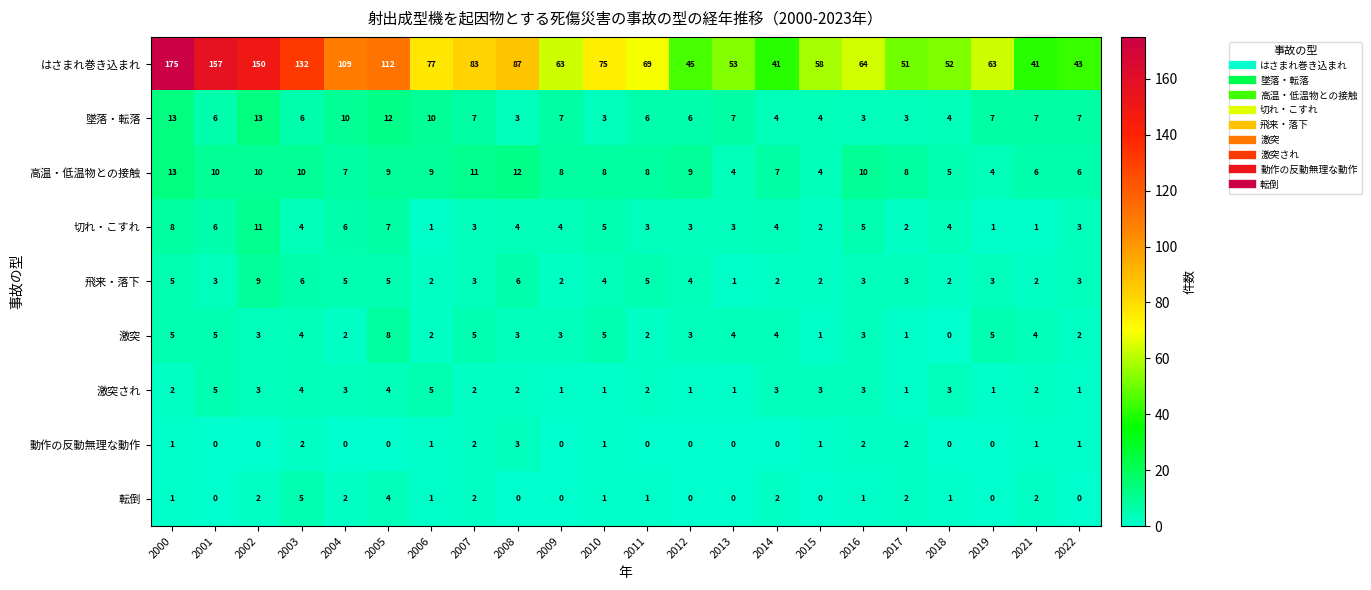

Count the 飛来・落下 values in the range 2 to 5.

18